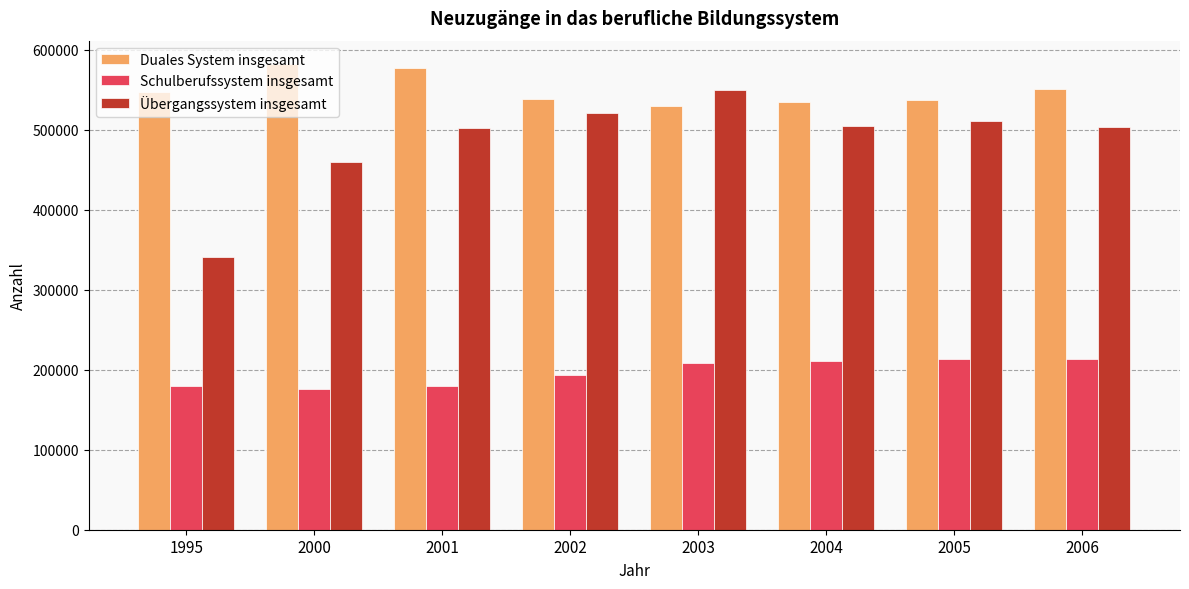

How many groups of bars are there?

8